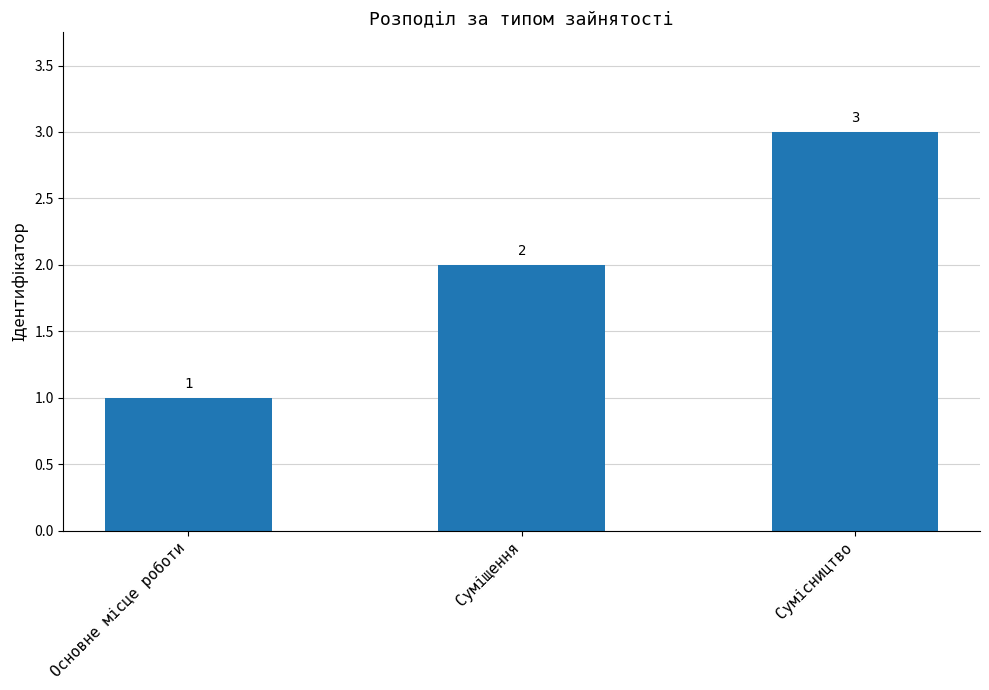

What is the difference between the maximum and minimum values?

2